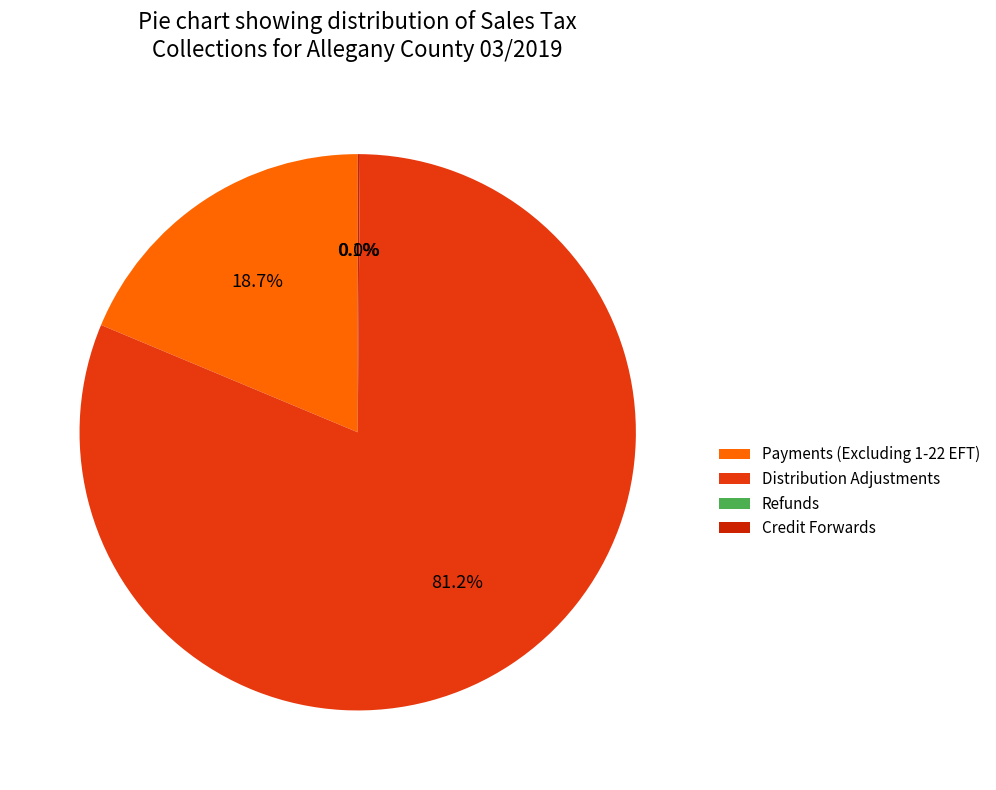

What is the smallest slice in the pie chart?

Refunds